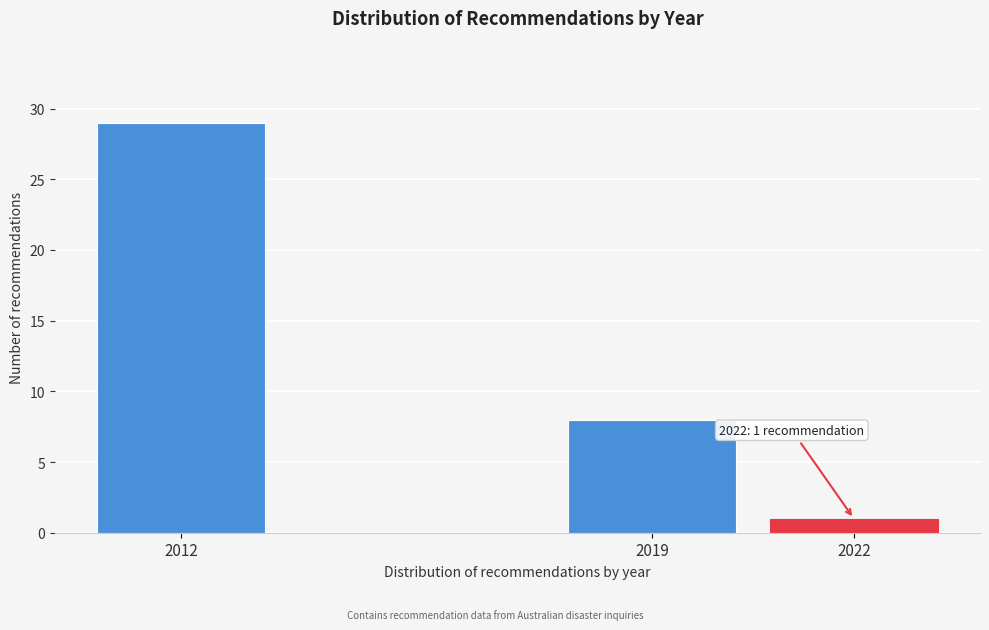

Reading left to right, transcribe all the data shown in this chart.

29	8	1